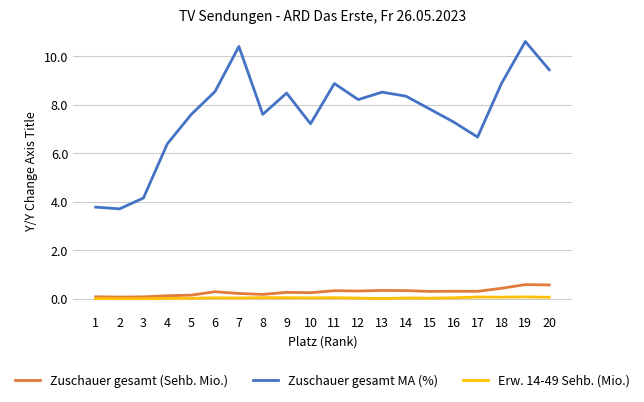

At how many categories does at least one series exceed 4?

18